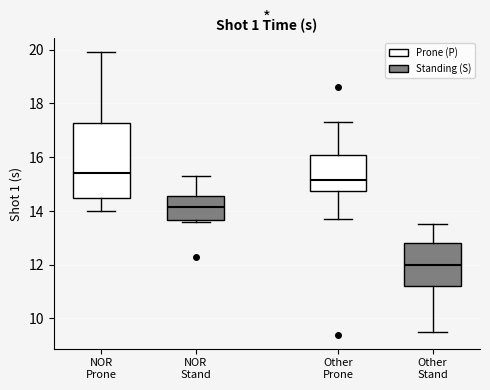

Which box is the tallest, from its lower edge to its upper edge?

NOR Prone